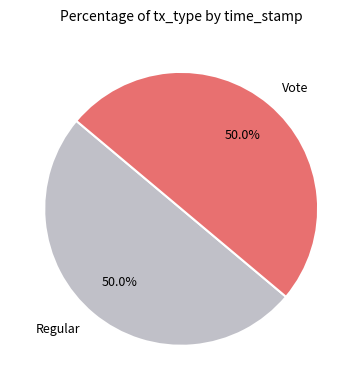

What is the ratio of the value at Vote to the value at Regular?

1.0